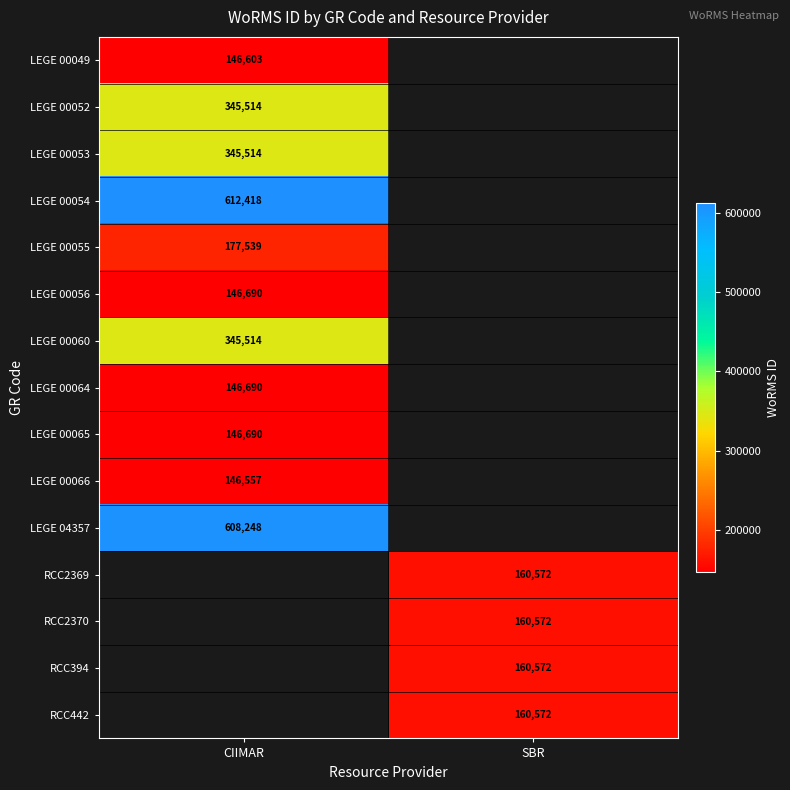

What is the spread (max minus min) of values at CIIMAR?

465861.0